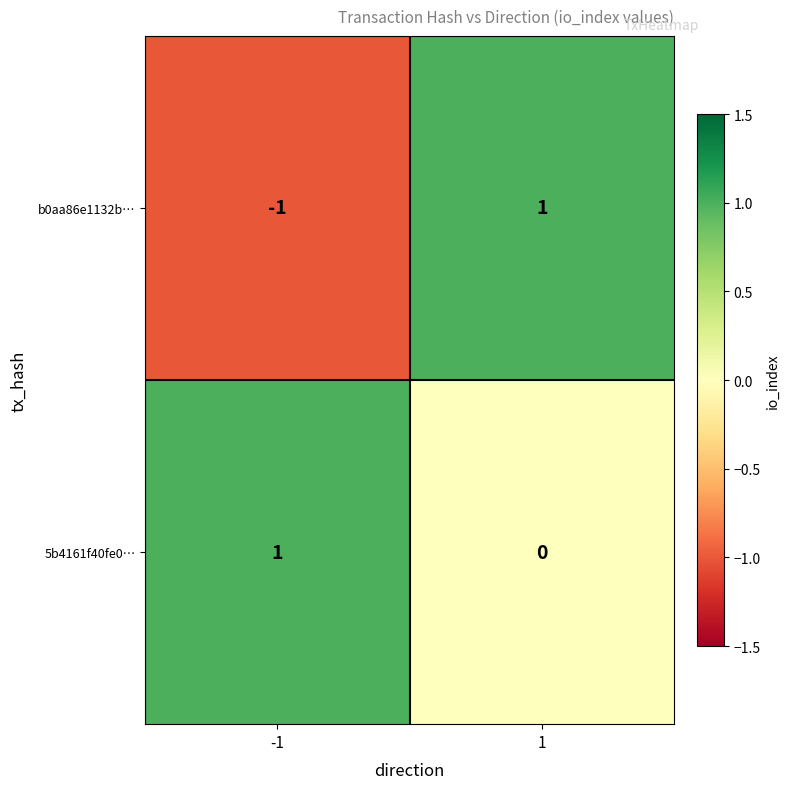

What is the minimum value shown in the chart?

-1